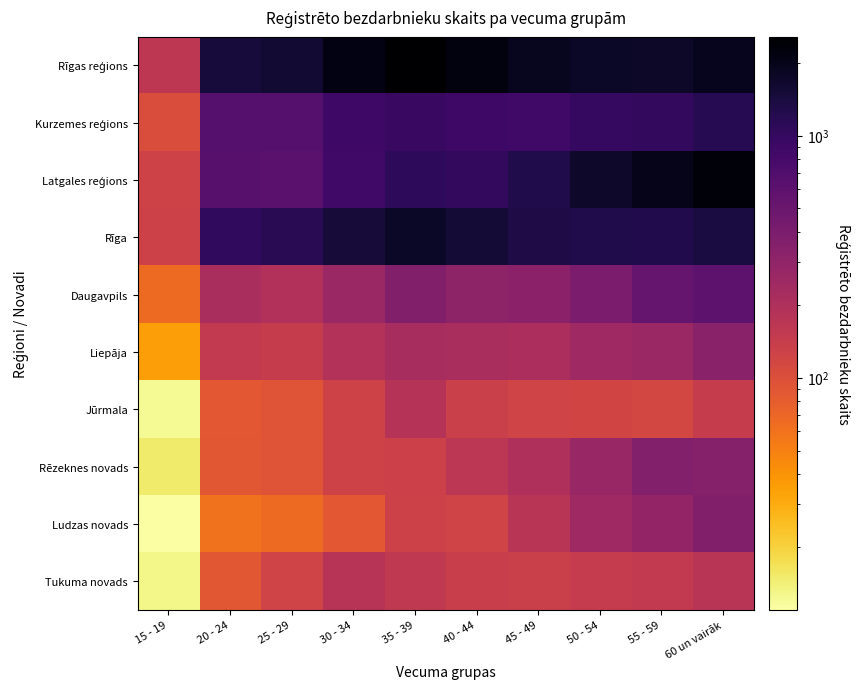

Which has a higher value, 30 - 34 or 40 - 44?

40 - 44